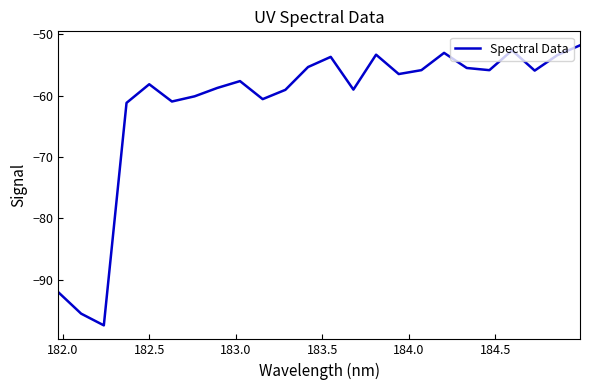

What is the maximum value shown in the chart?

-51.8